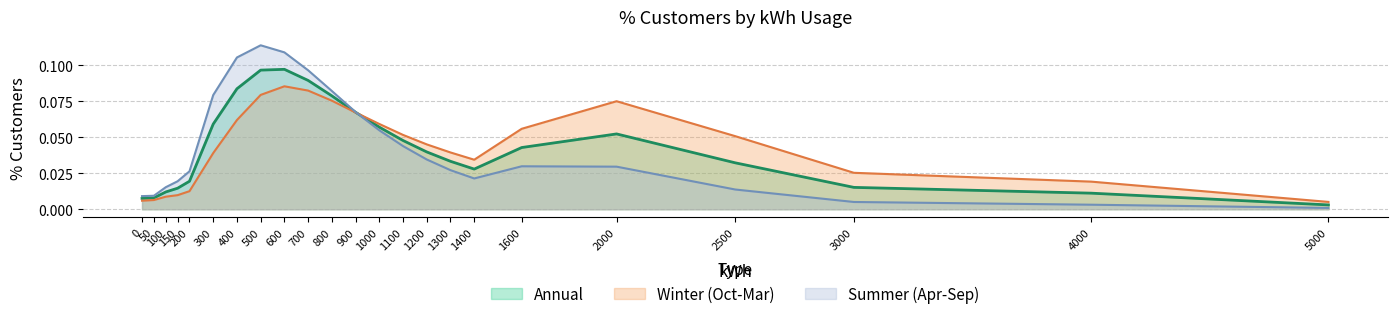

At which category is the sum across all series the highest?

600